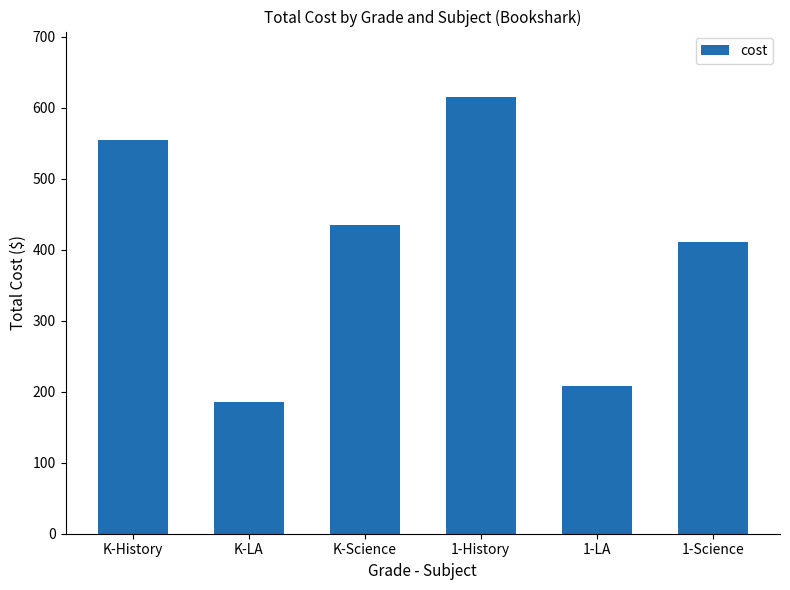

Does the chart contain stacked bars?

No